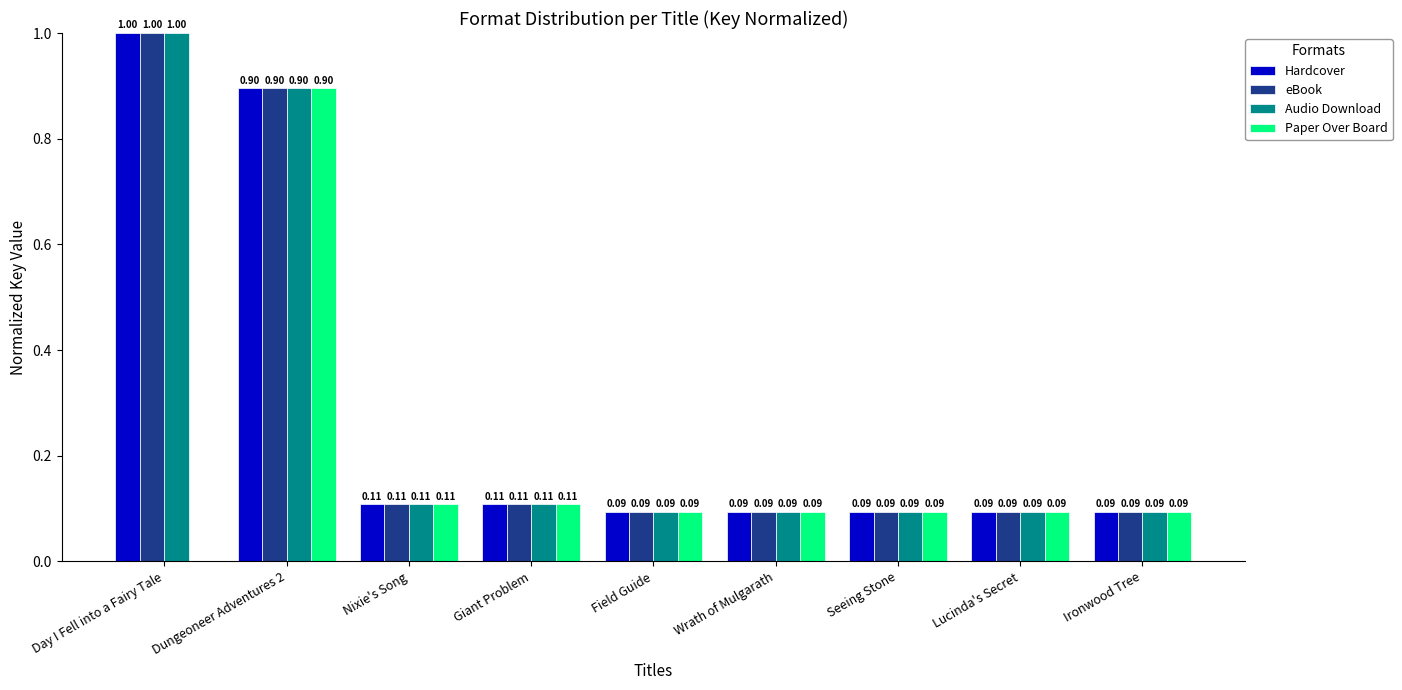

At which label is Paper Over Board closest to 0?

Day I Fell into a Fairy Tale